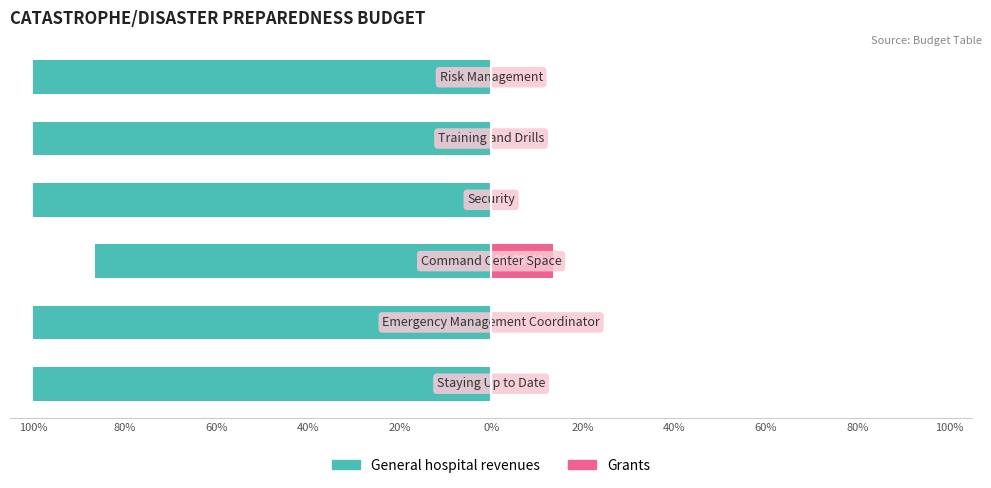

True or false: General hospital revenues has a value of -100.0 at 100%.

True